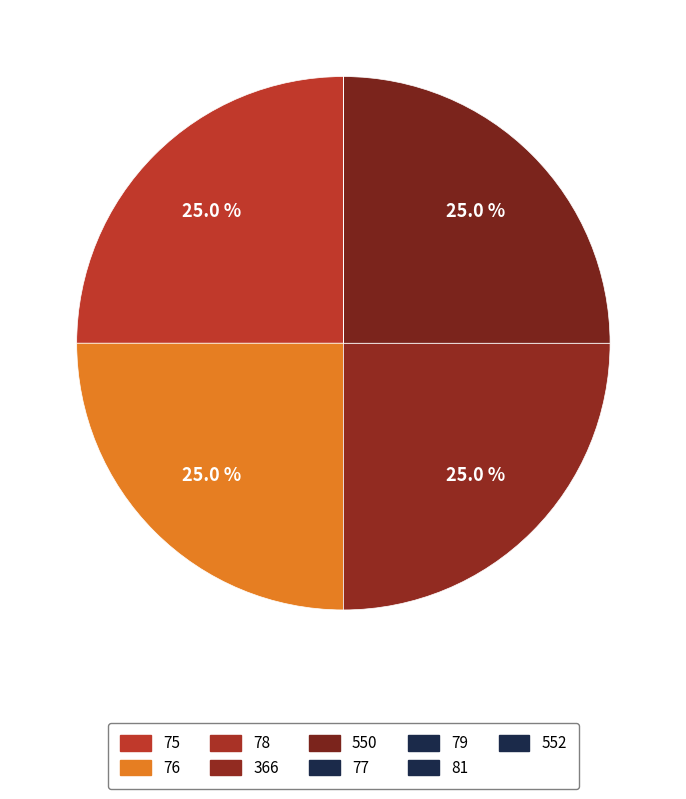

Is it true that 77 is 1% of the pie?

False